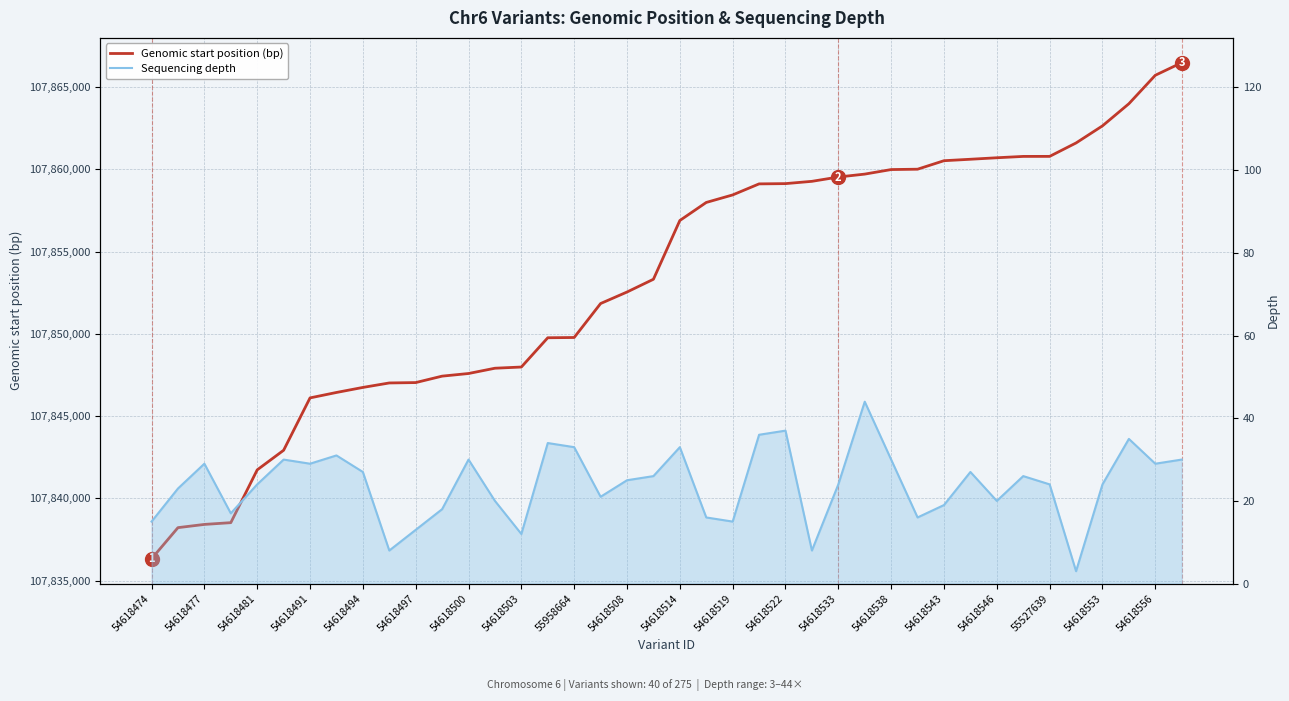

How many lines are shown in the chart?

2